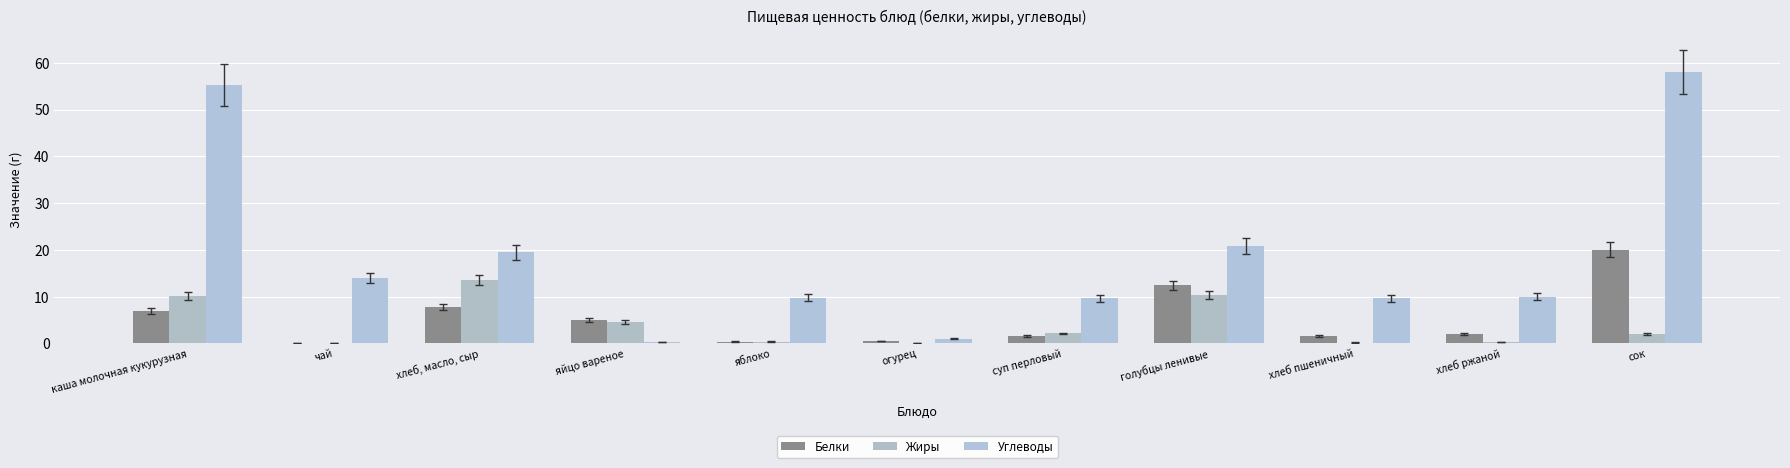

How many categories are shown in the chart?

11